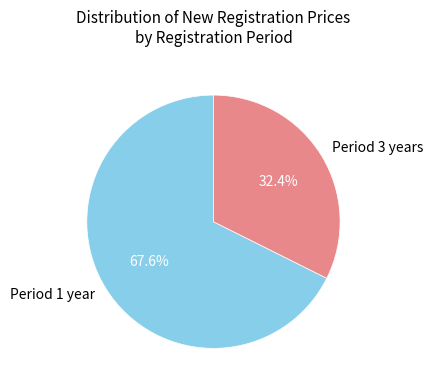

Which has a higher value, Period 3 years or Period 1 year?

Period 1 year